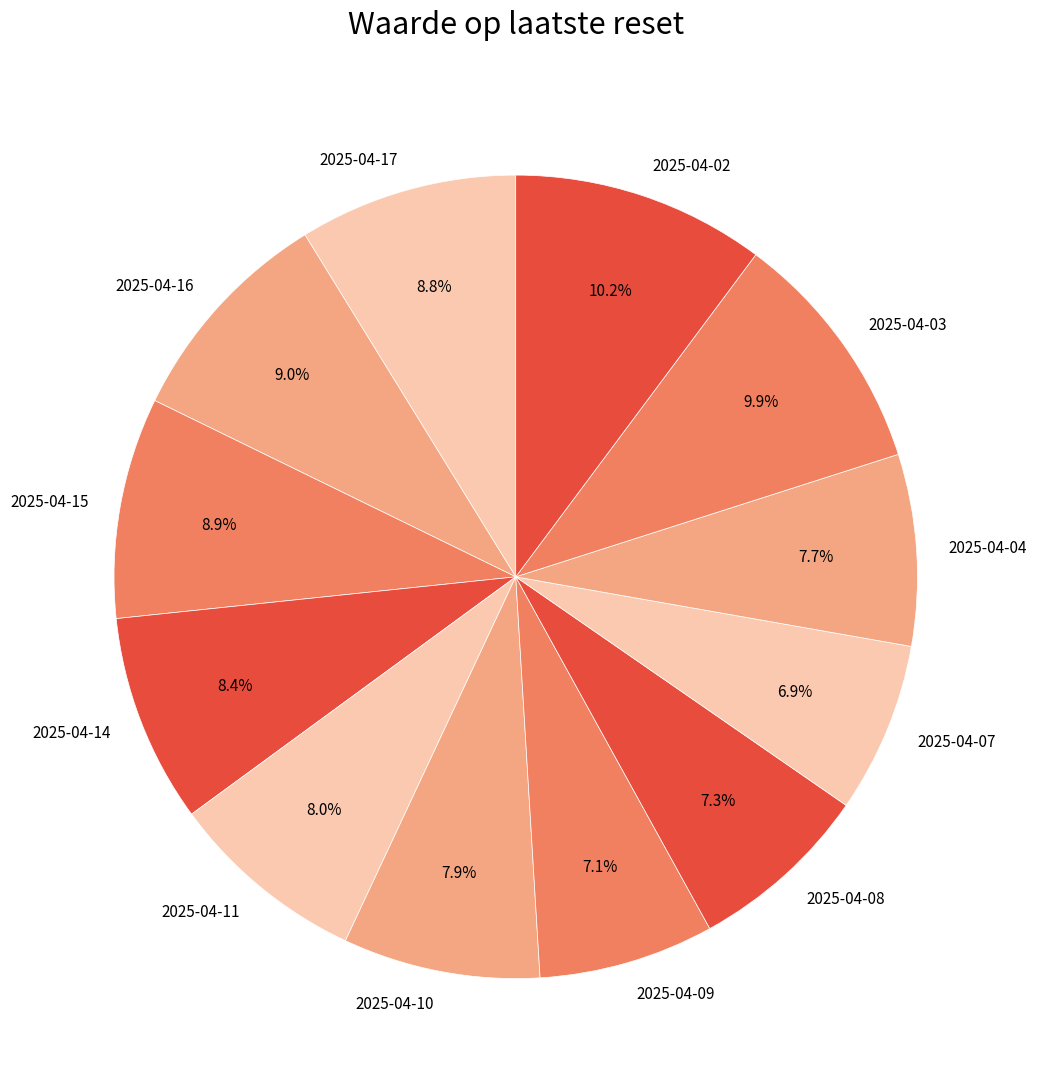

Does any single category account for the majority?

No